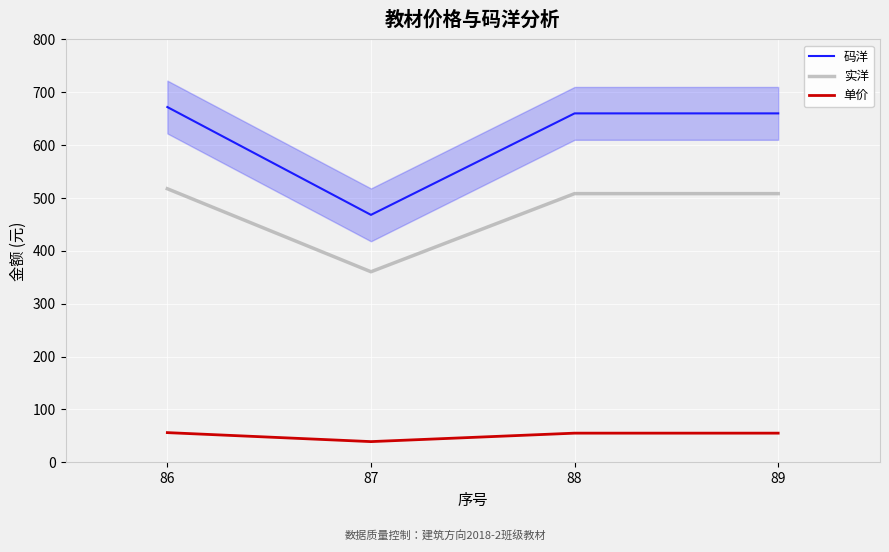

What is the lowest value of the 单价 series?

39.0